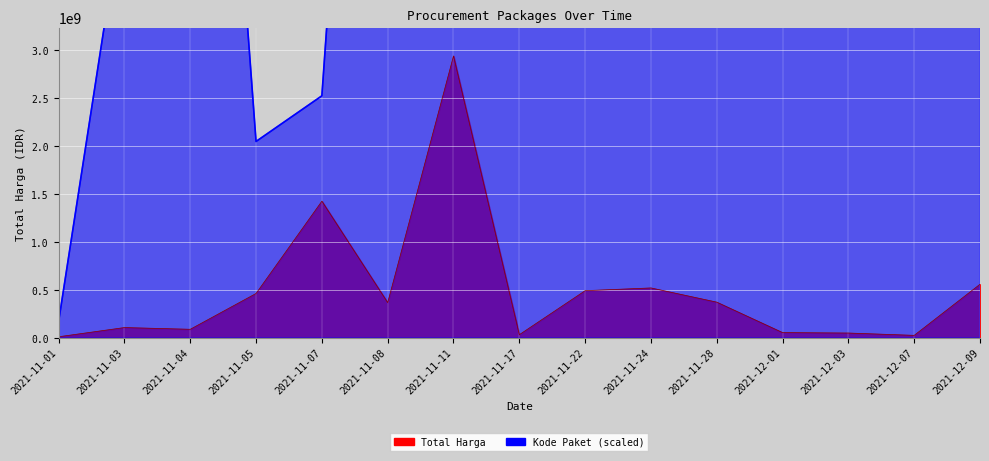

Where is the first local minimum for Kode Paket?

2021-11-05